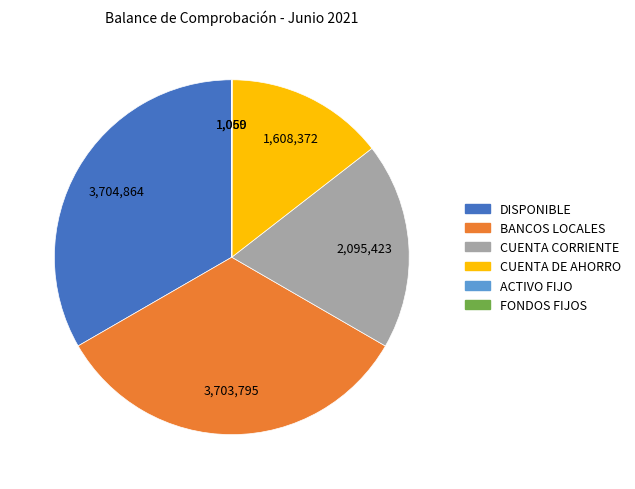

Is there any slice that represents more than half of the pie?

No